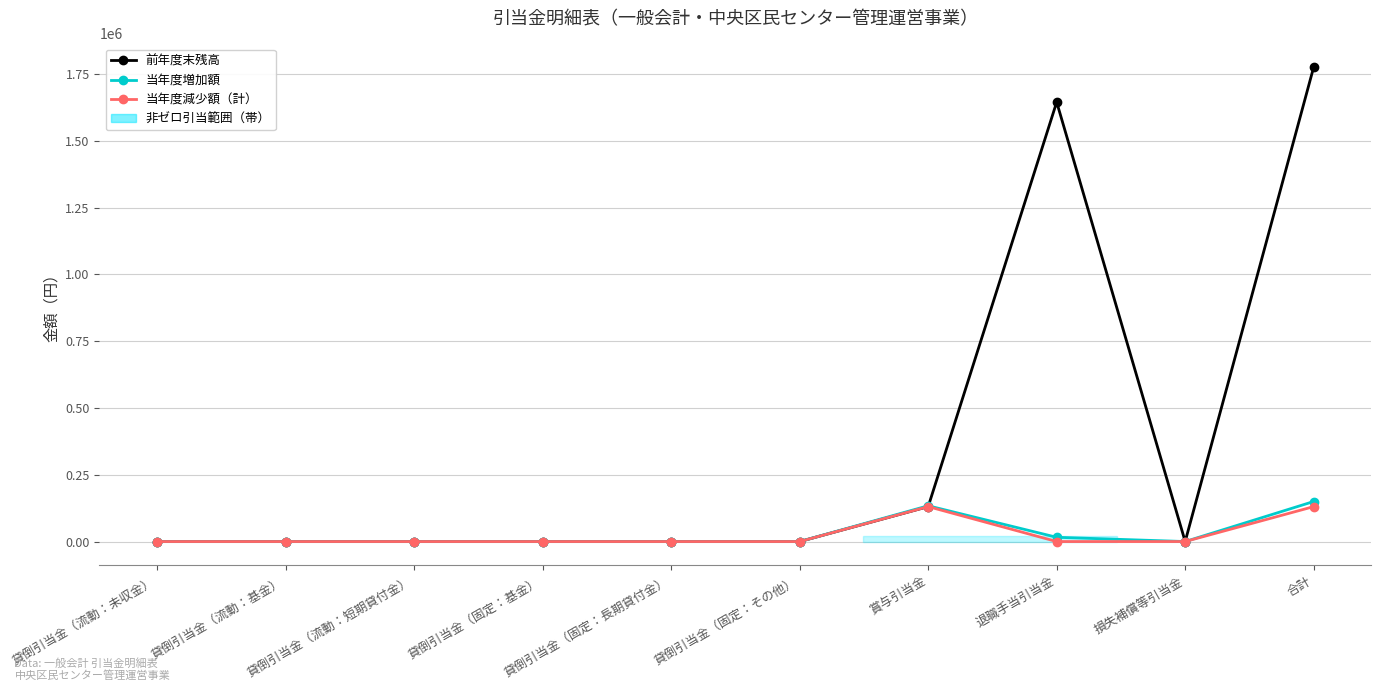

Reading left to right, what are all the values shown in this chart?

前年度末残高: 貸倒引当金（流動：未収金）=0	貸倒引当金（流動：基金）=0	貸倒引当金（流動：短期貸付金）=0	貸倒引当金（固定：基金）=0	貸倒引当金（固定：長期貸付金）=0	貸倒引当金（固定：その他）=0	賞与引当金=130779	退職手当引当金=1645137	損失補償等引当金=0	合計=1775916
当年度増加額: 貸倒引当金（流動：未収金）=0	貸倒引当金（流動：基金）=0	貸倒引当金（流動：短期貸付金）=0	貸倒引当金（固定：基金）=0	貸倒引当金（固定：長期貸付金）=0	貸倒引当金（固定：その他）=0	賞与引当金=133957	退職手当引当金=15935	損失補償等引当金=0	合計=149892
当年度減少額（計）: 貸倒引当金（流動：未収金）=0	貸倒引当金（流動：基金）=0	貸倒引当金（流動：短期貸付金）=0	貸倒引当金（固定：基金）=0	貸倒引当金（固定：長期貸付金）=0	貸倒引当金（固定：その他）=0	賞与引当金=130779	退職手当引当金=0	損失補償等引当金=0	合計=130779